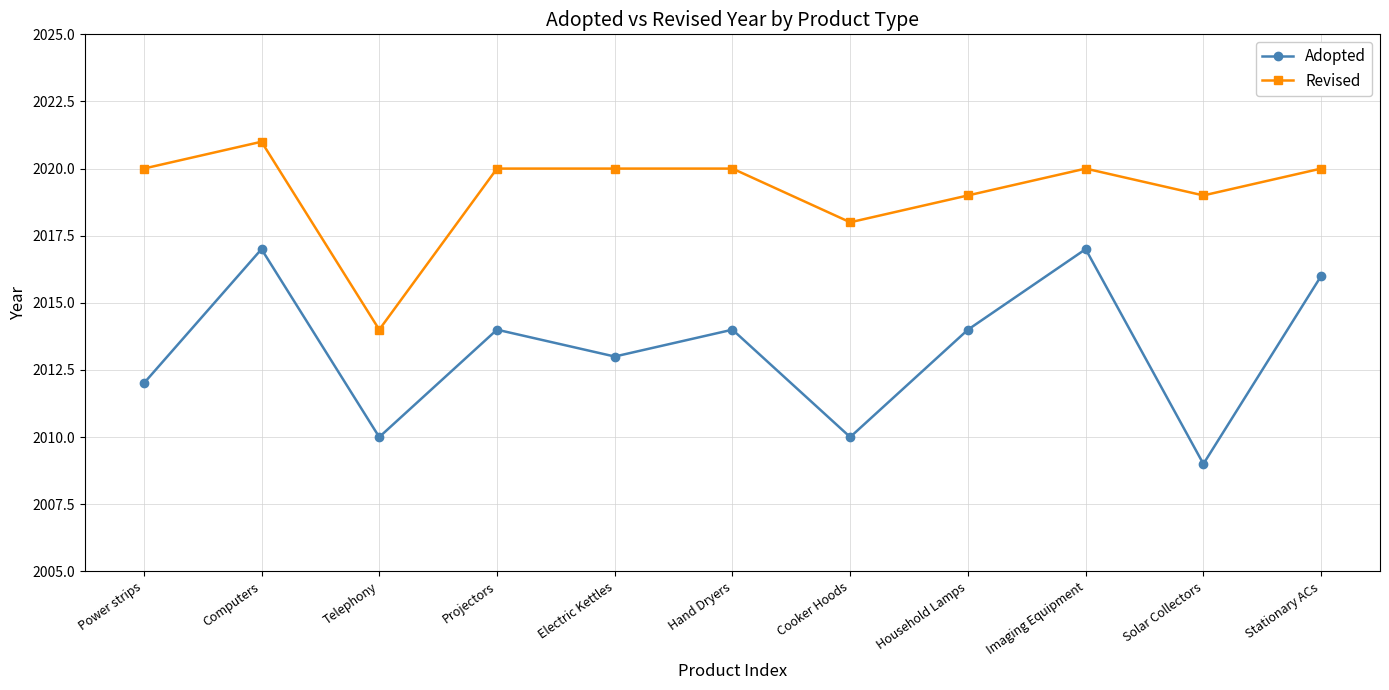

Reading left to right, extract all data points from this chart.

Adopted: Power strips=2012	Computers=2017	Telephony=2010	Projectors=2014	Electric Kettles=2013	Hand Dryers=2014	Cooker Hoods=2010	Household Lamps=2014	Imaging Equipment=2017	Solar Collectors=2009	Stationary ACs=2016
Revised: Power strips=2020	Computers=2021	Telephony=2014	Projectors=2020	Electric Kettles=2020	Hand Dryers=2020	Cooker Hoods=2018	Household Lamps=2019	Imaging Equipment=2020	Solar Collectors=2019	Stationary ACs=2020